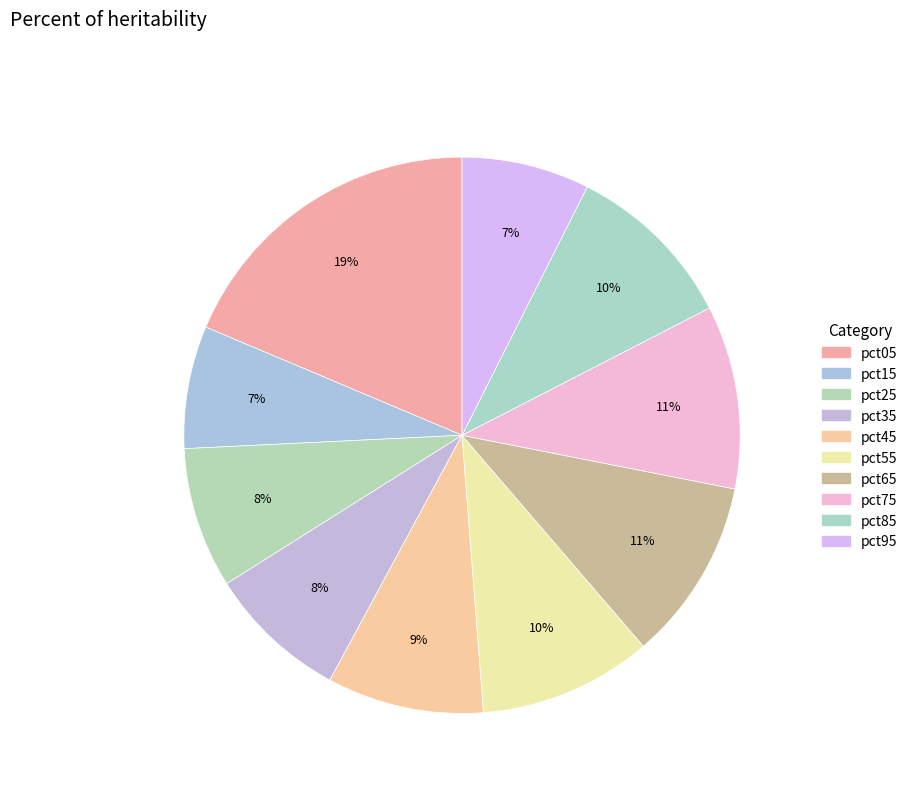

Does any single category account for the majority?

No